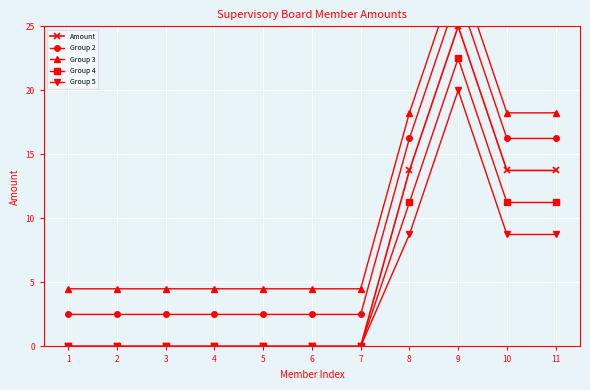

List the series in order of their peak value, highest first.

Group 3, Group 2, Amount, Group 4, Group 5